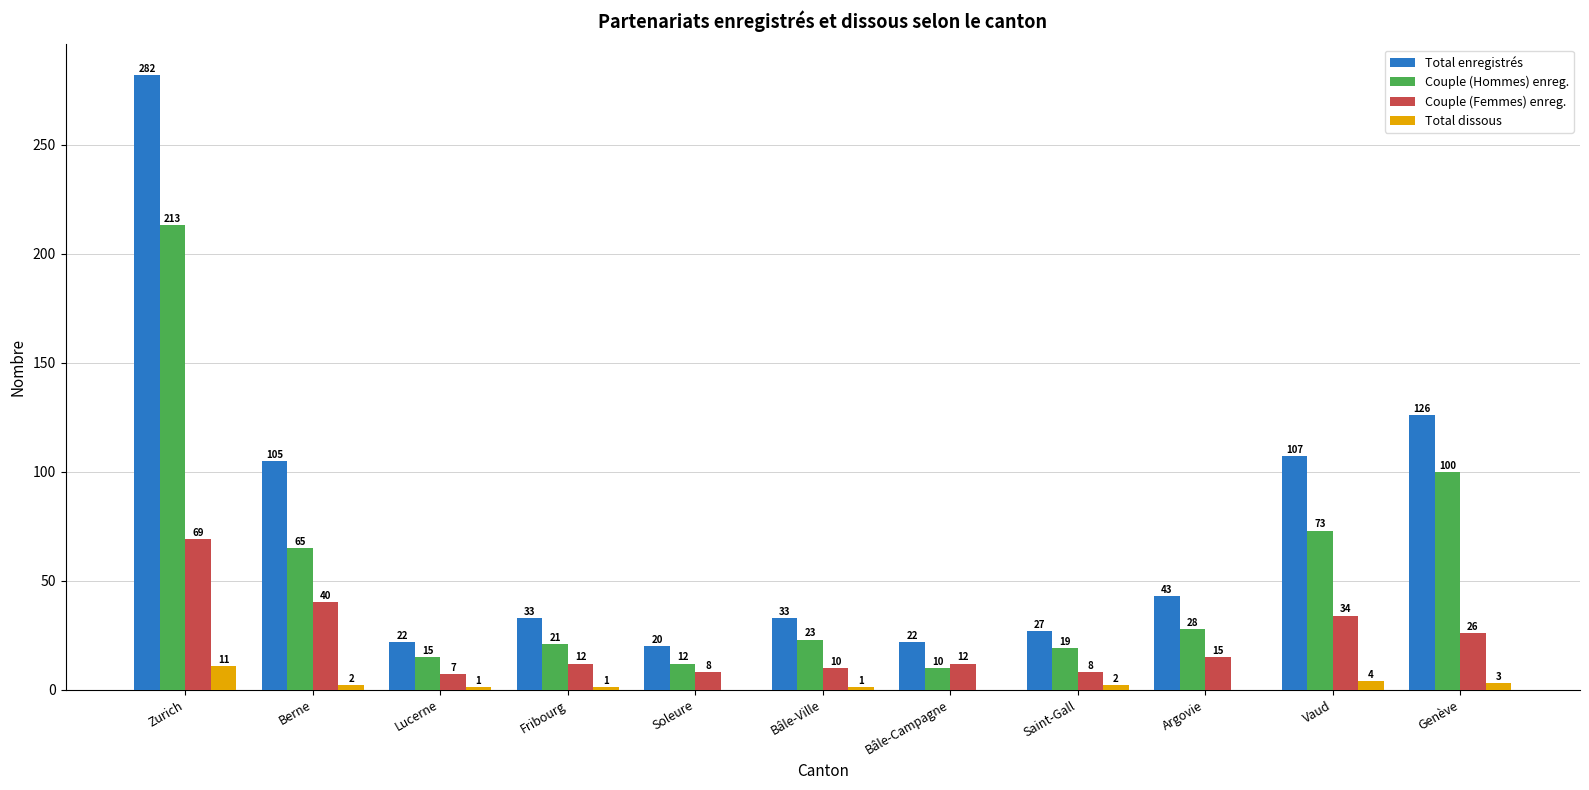

At which label does Couple (Hommes) enreg. first exceed 23?

Zurich